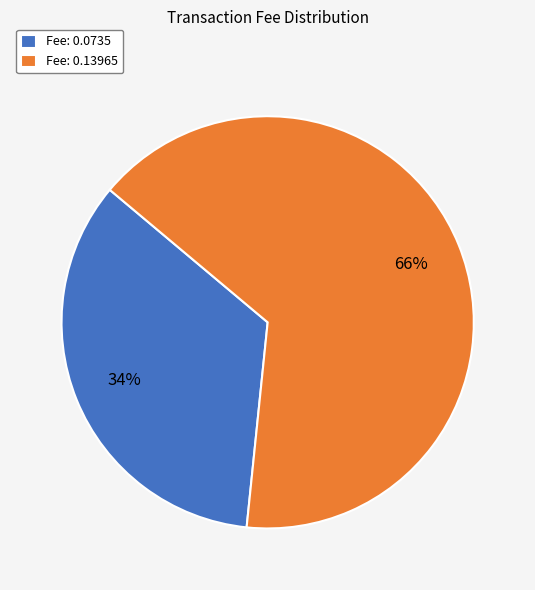

What is the smallest slice in the pie chart?

Fee: 0.0735